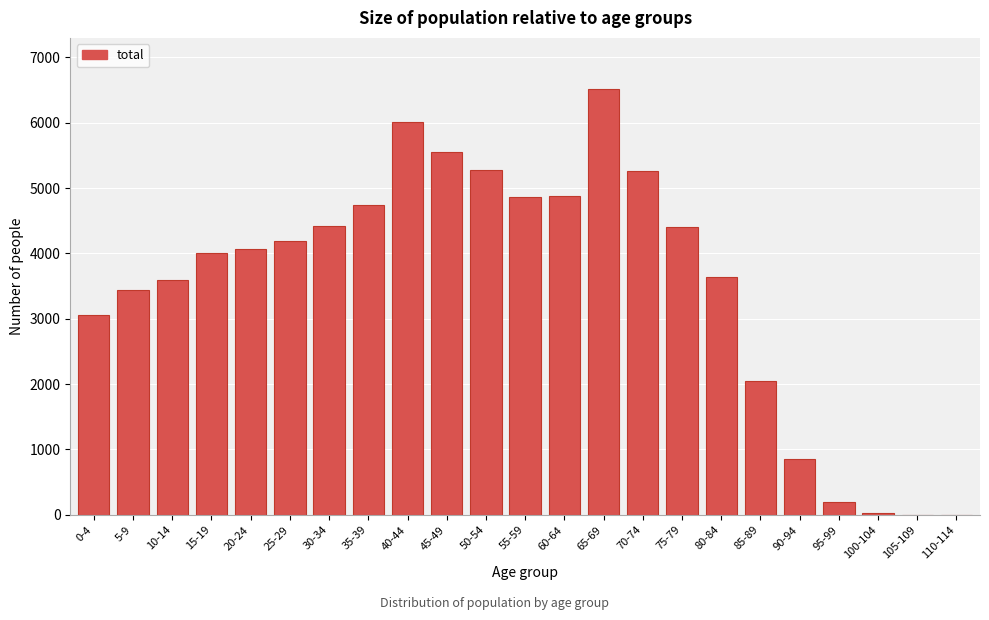

Is it true that the value at 80-84 is 3645?

True